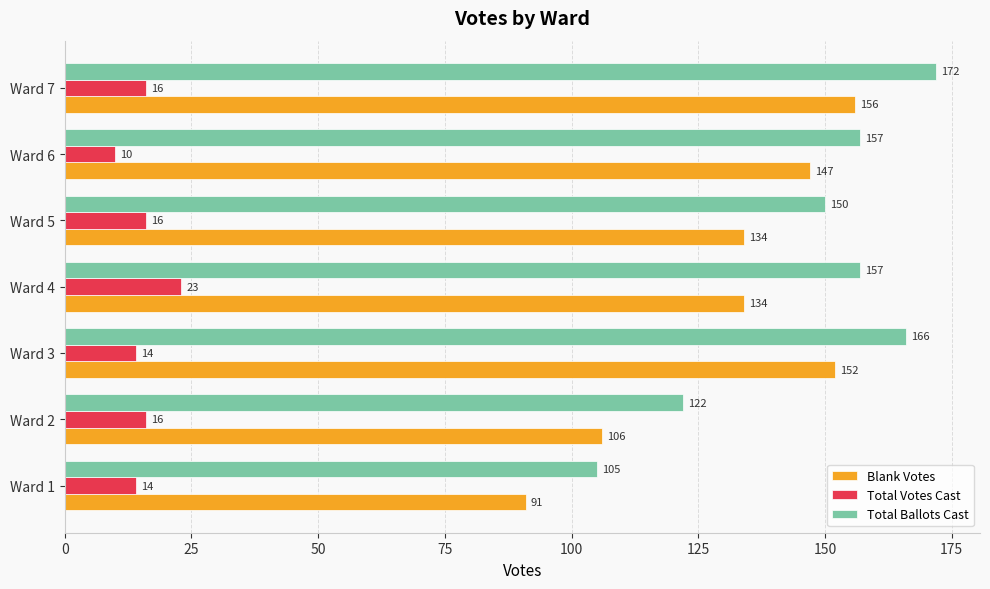

Which label corresponds to the smallest value in the chart?

Ward 6